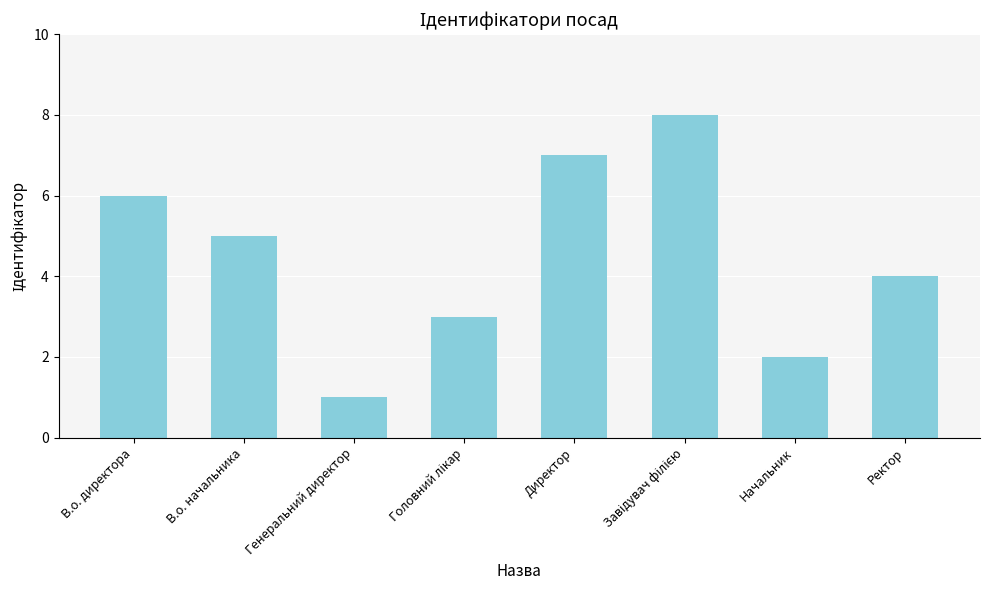

The chart shows a value of 7 at Директор. True or false?

True